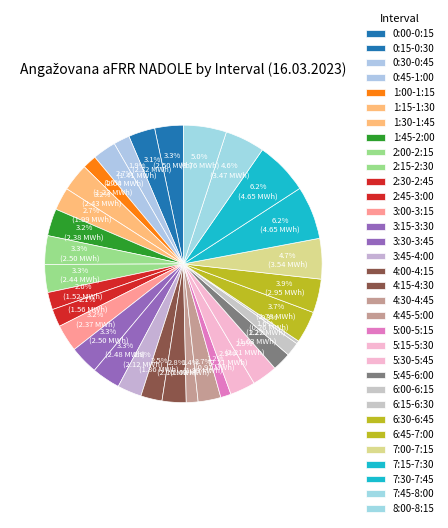

What is the largest slice in the pie chart?

7:15-7:30